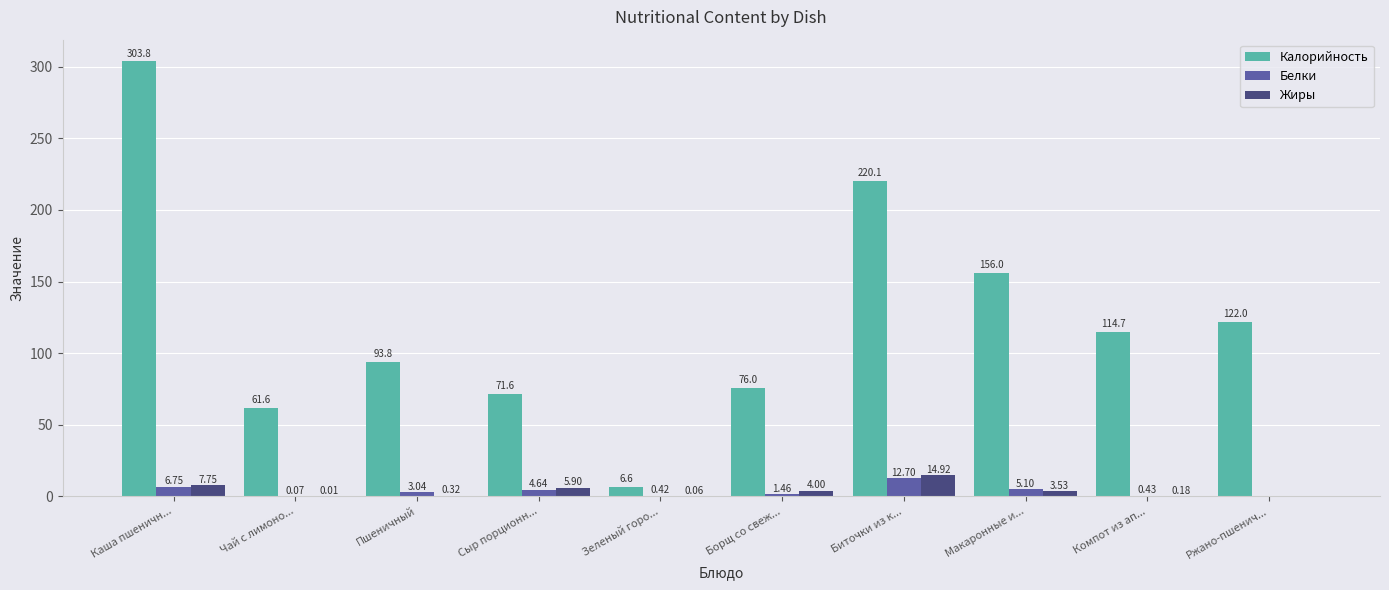

Count the number of data series in this chart.

3